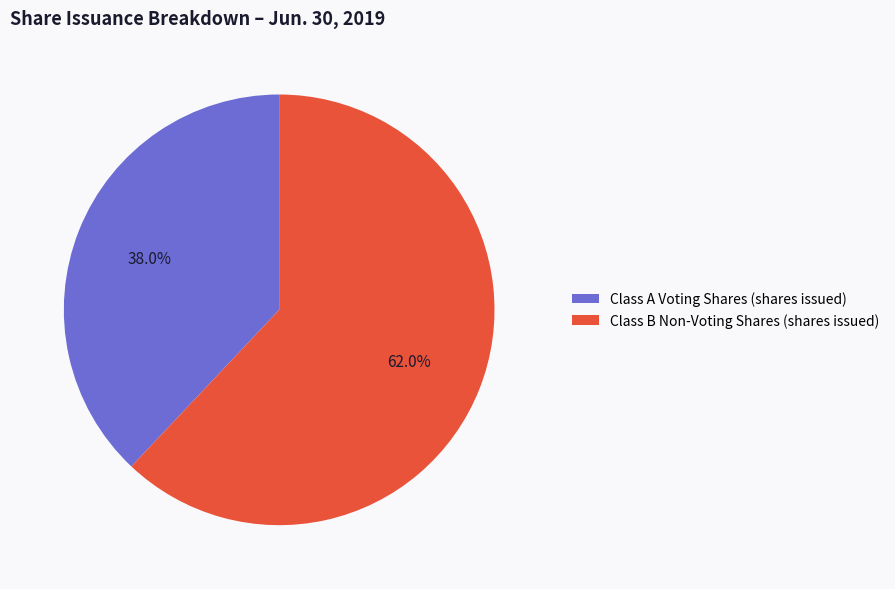

What percentage is the Class B Non-Voting Shares (shares issued) slice, to the nearest percent?

62%